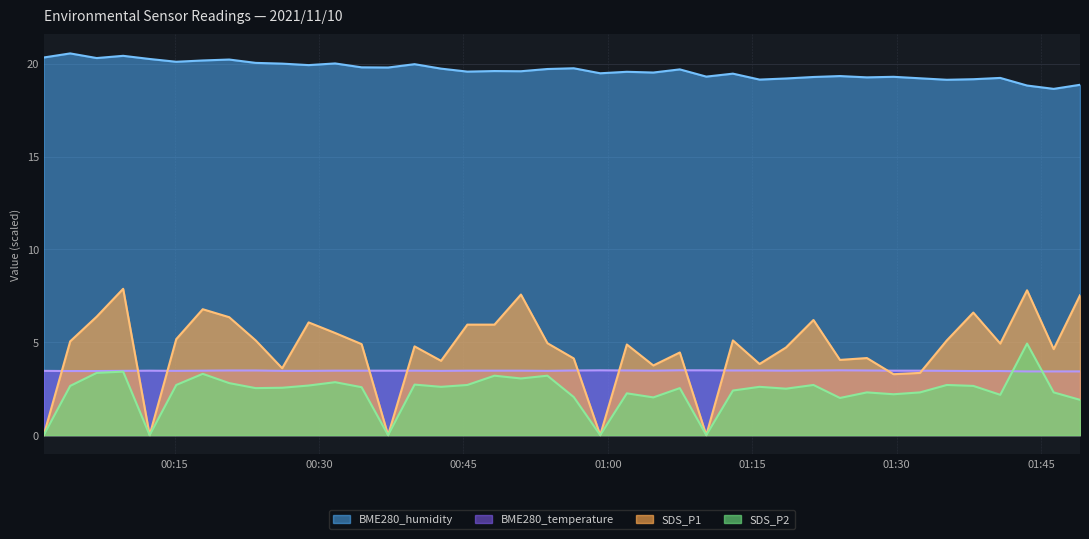

True or false: SDS_P1 and SDS_P2 intersect in this chart.

False